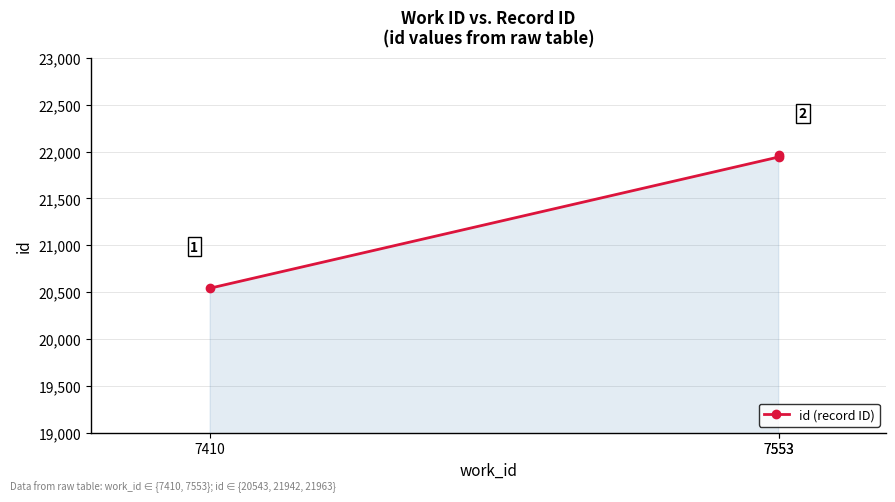

Reading left to right, list all the values displayed in this chart.

7410=20543	7553=21942	7553=21963